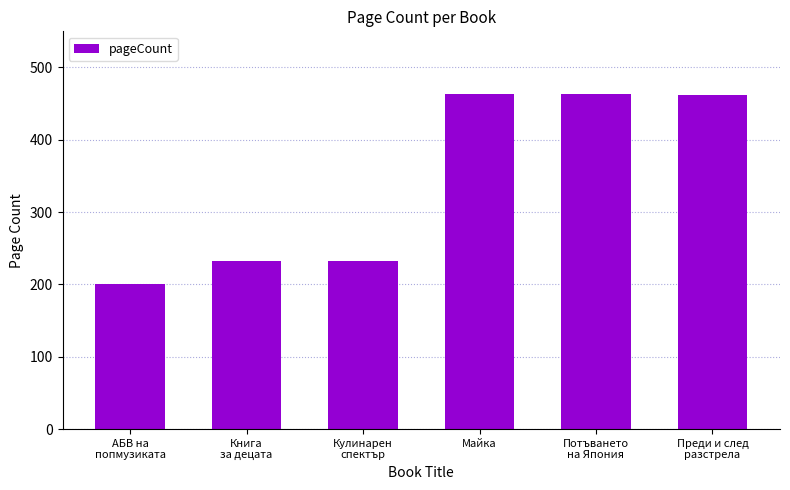

What is the change in value from Кулинарен
спектър to Потъването
на Япония?

+232